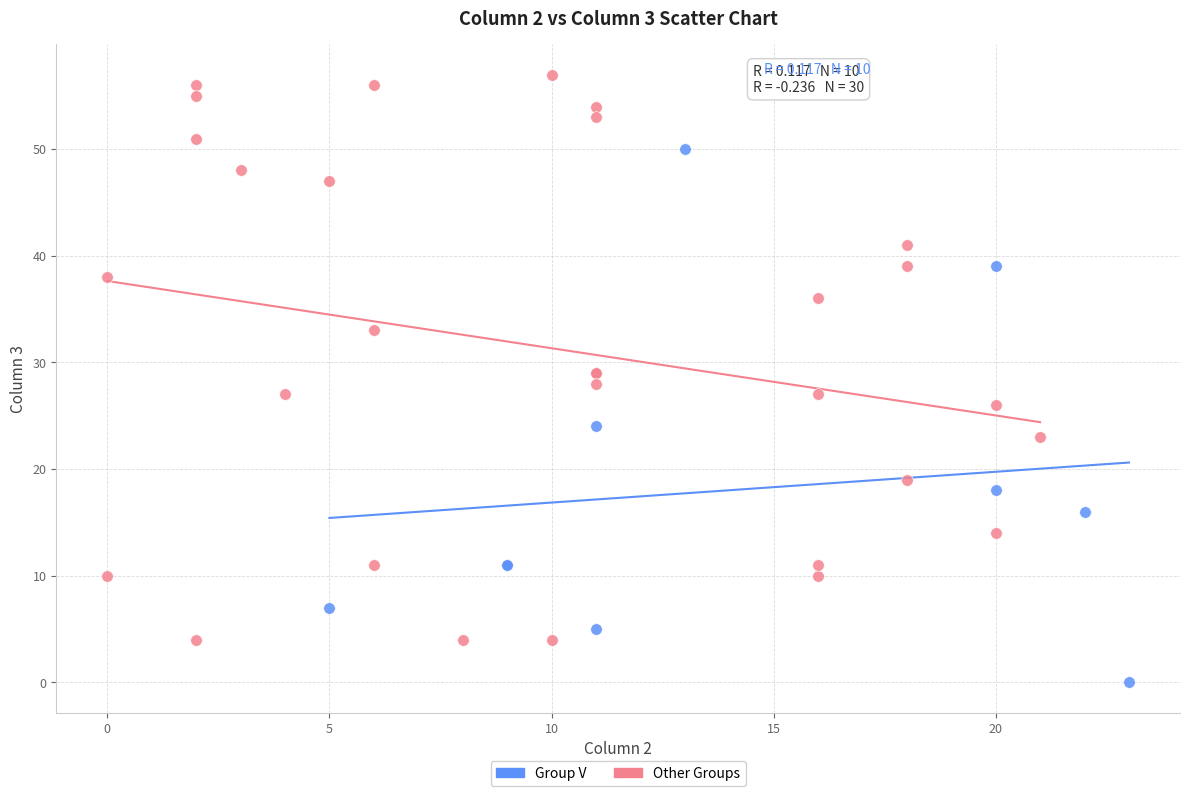

Which series has the widest spread of Y values?

Other Groups